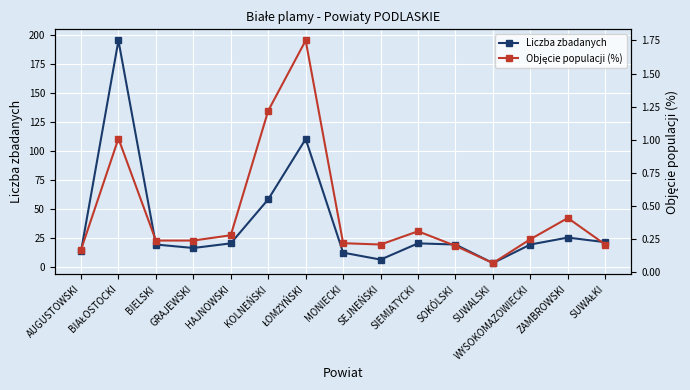

True or false: Liczba zbadanych and Objęcie populacji (%) cross at least once.

False